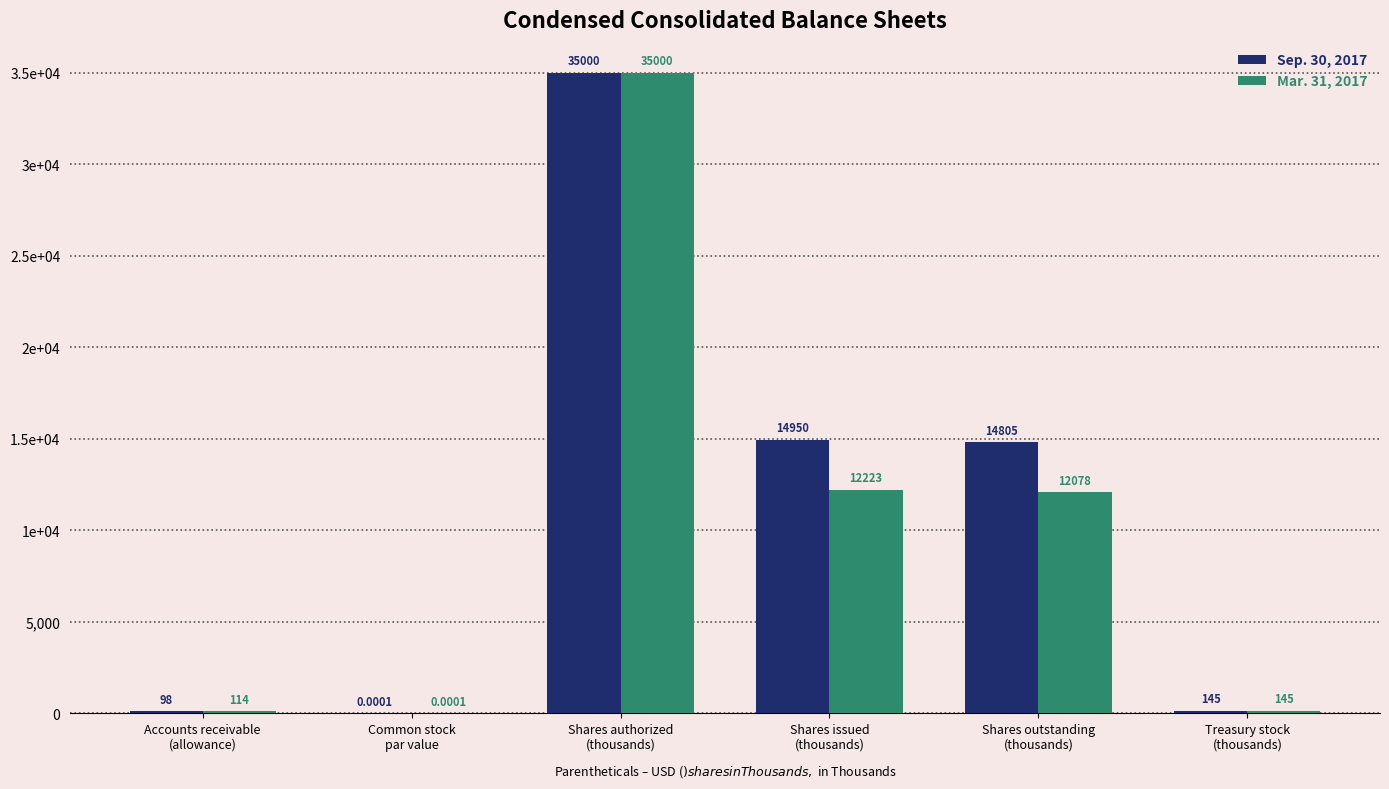

Are the bars grouped side by side (vs. stacked)?

Yes